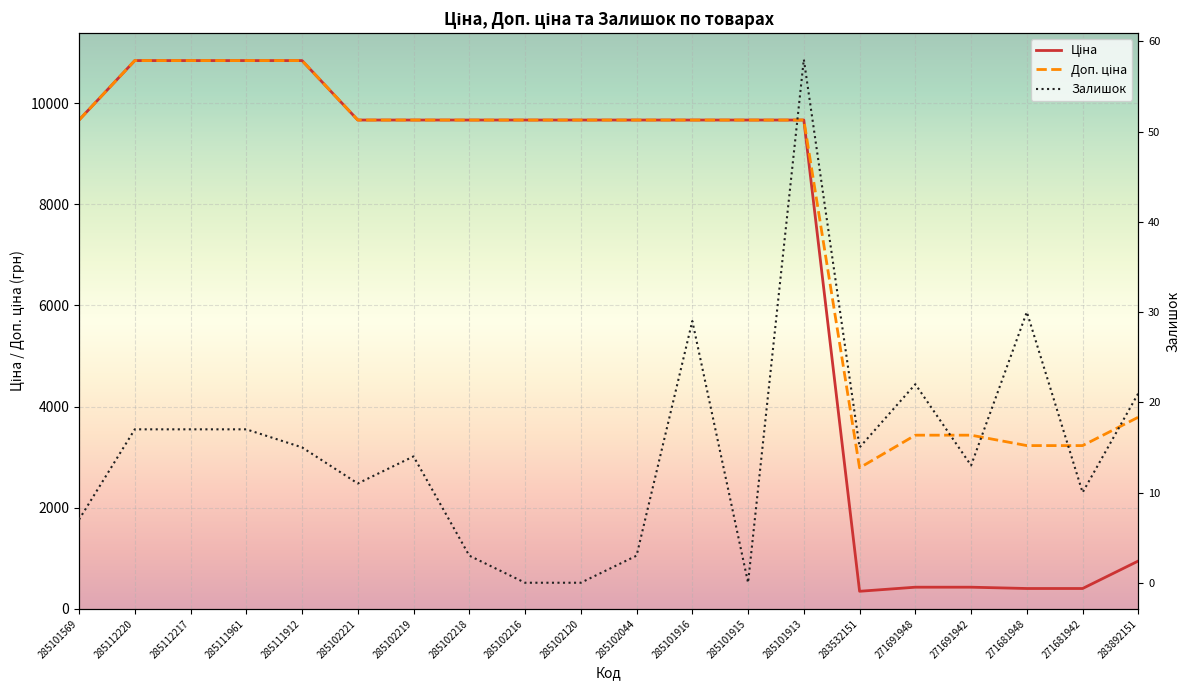

What are all the series names shown in the legend?

Ціна, Доп. ціна, Залишок